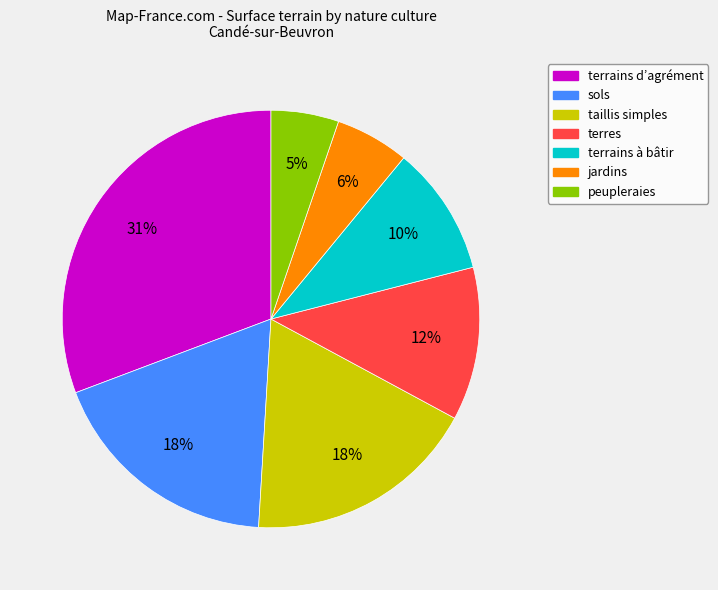

To the nearest percent, what is the average slice percentage?

14%